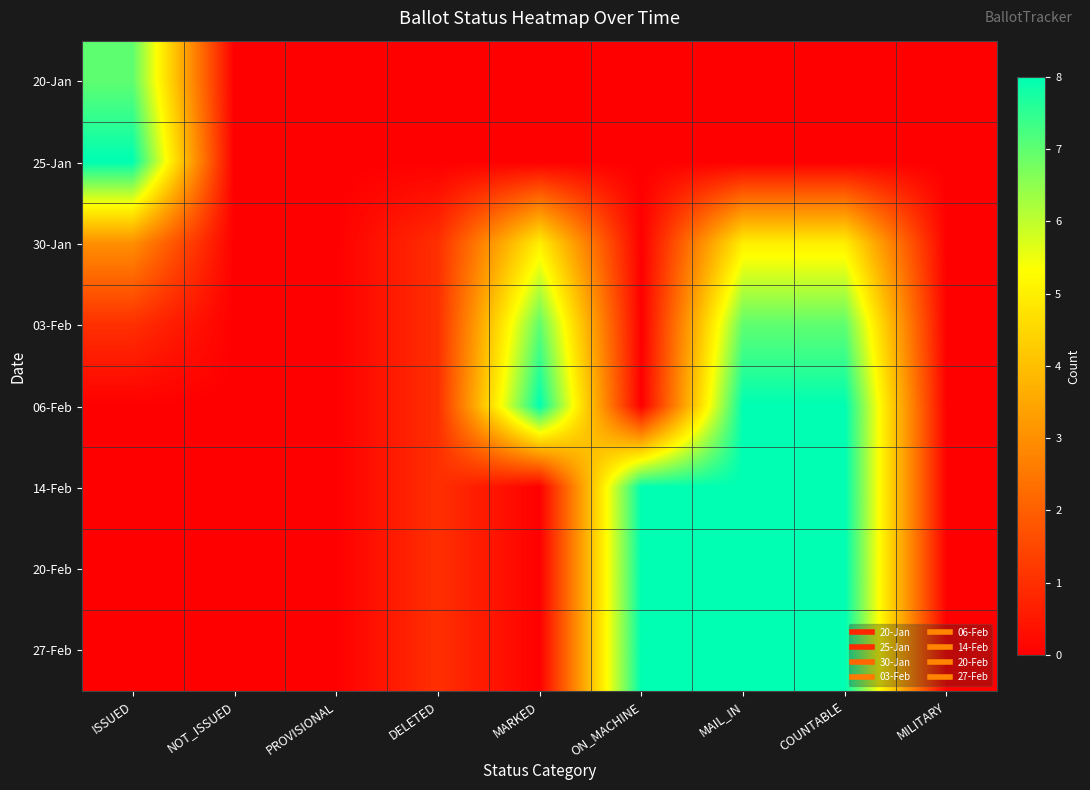

At COUNTABLE, list the series in order from largest to smallest.

06-Feb, 14-Feb, 20-Feb, 27-Feb, 03-Feb, 30-Jan, 20-Jan, 25-Jan